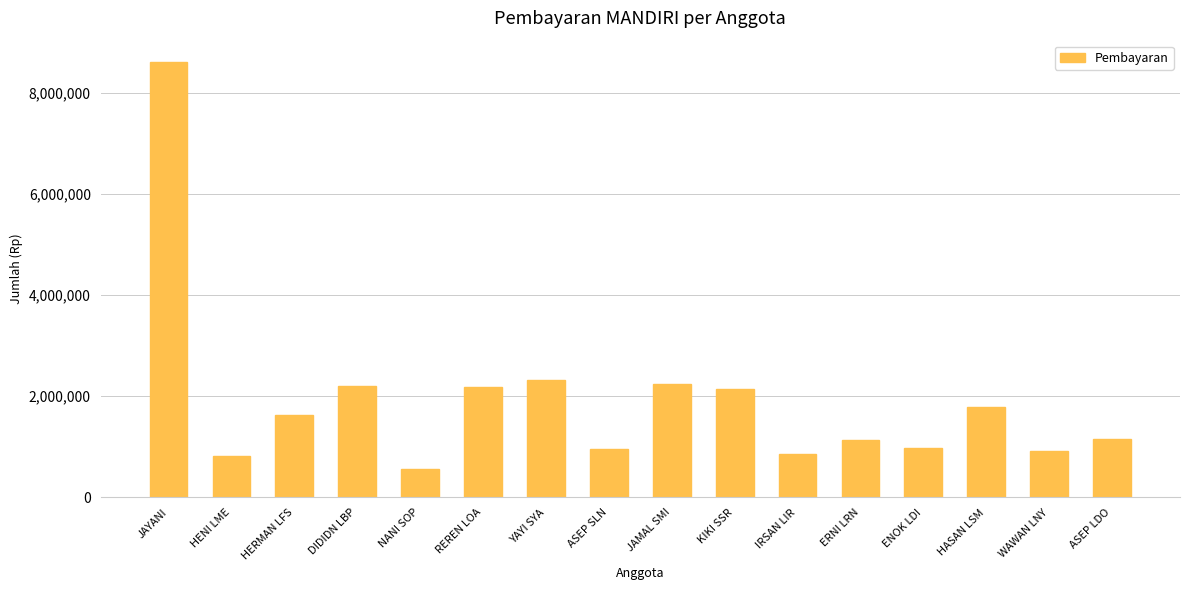

What is the sum of all values?

30509100